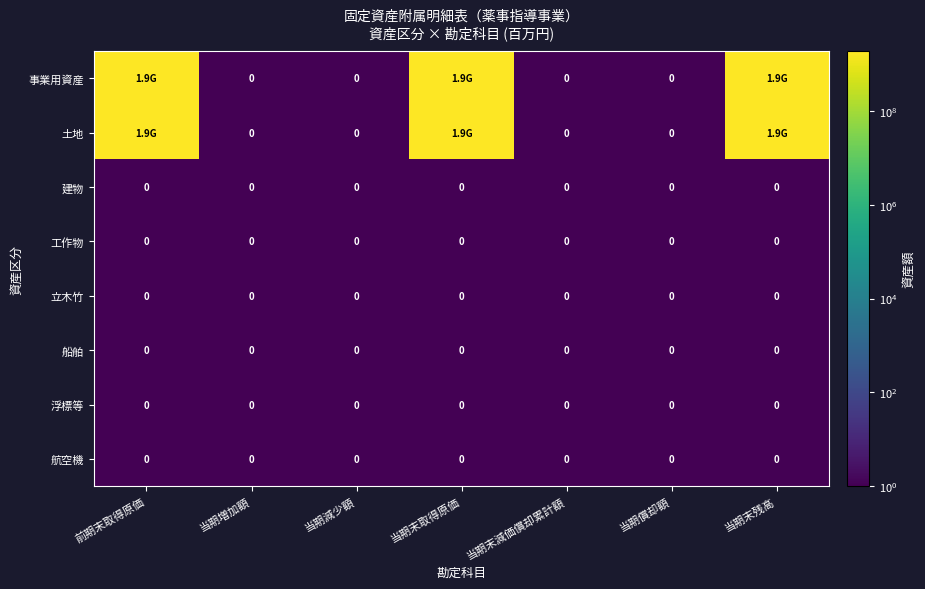

The value of 船舶 at 当期減少額 is 0.7. True or false?

False